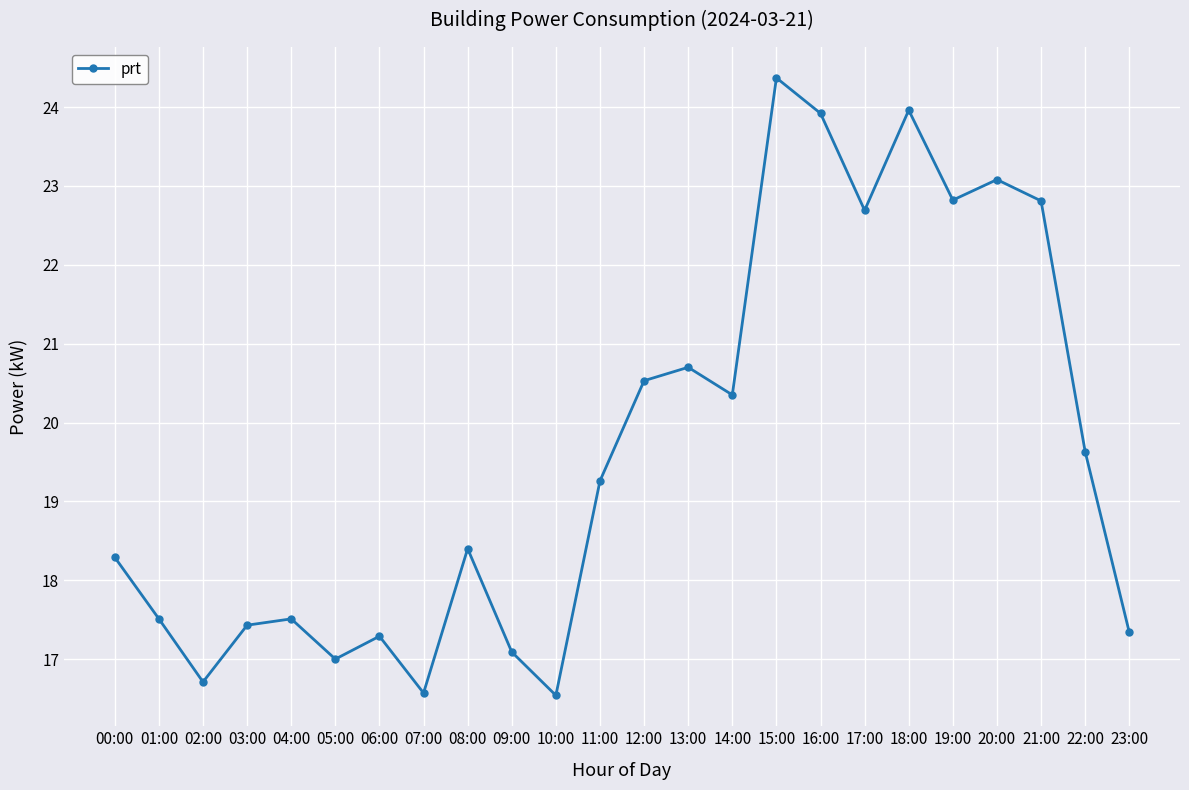

True or false: the data has more than 2 interior local peaks.

True